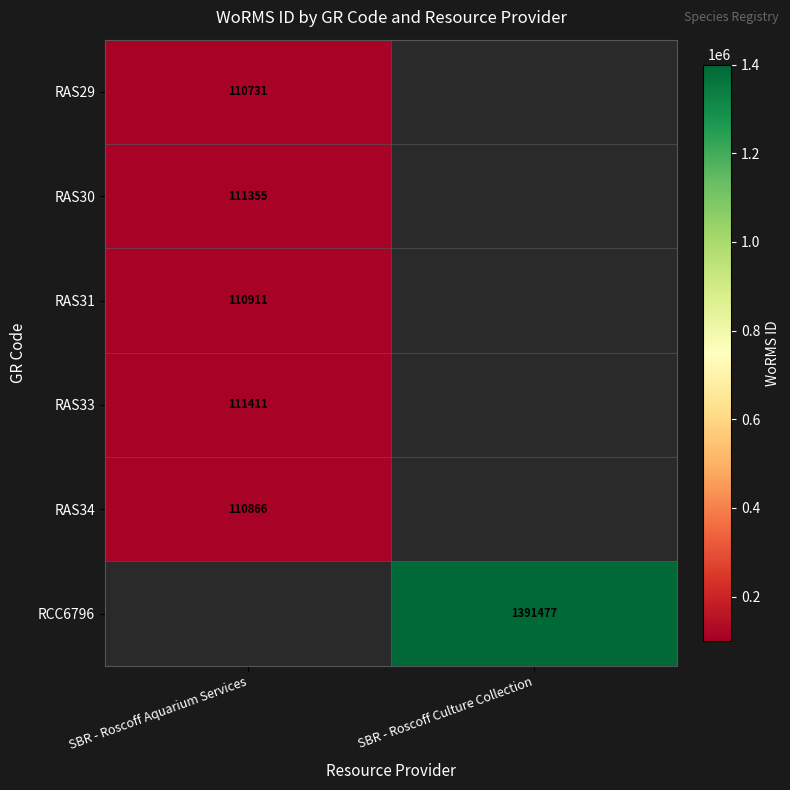

The value of RAS29 at SBR - Roscoff Aquarium Services is 110731. True or false?

True